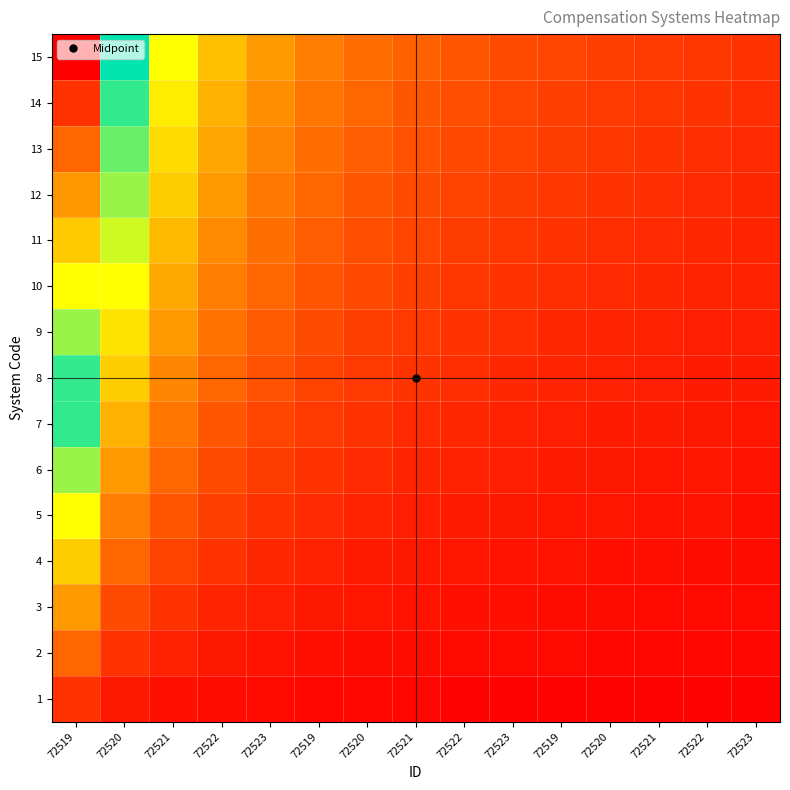

What is the maximum value shown in the chart?

15.0